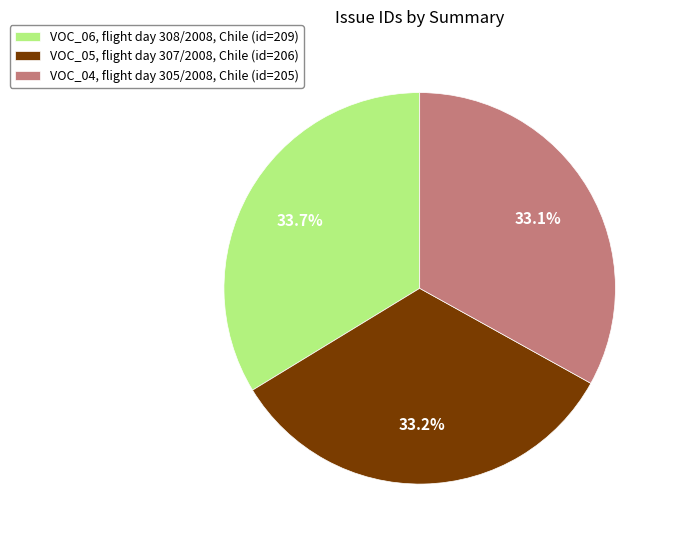

Is it true that VOC_06, flight day 308/2008, Chile is 34% of the pie?

True